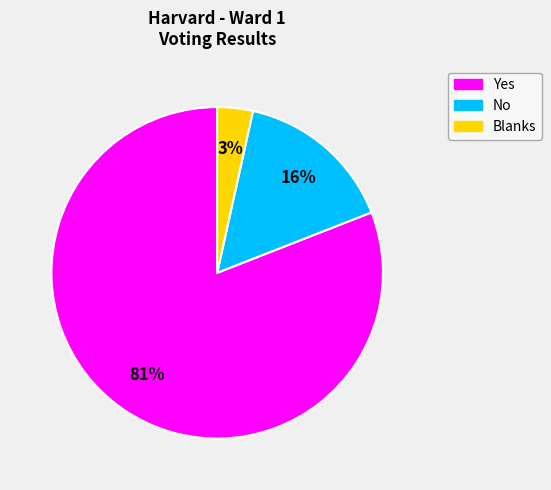

To the nearest percent, what percentage of the pie is Blanks?

3%